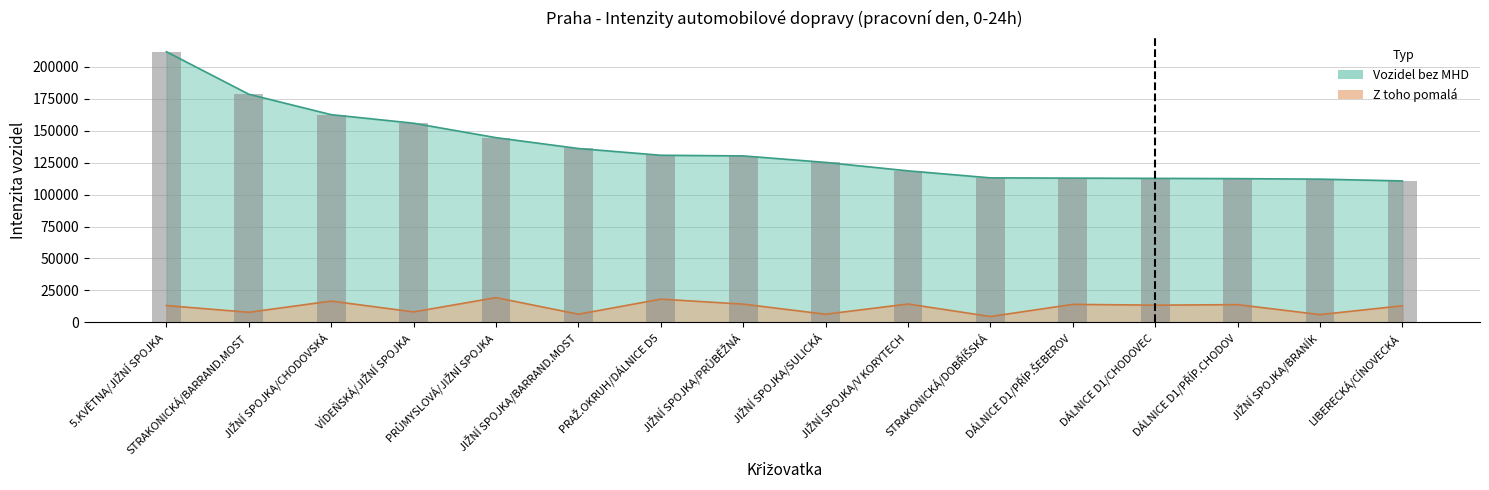

Are the bars horizontal?

No